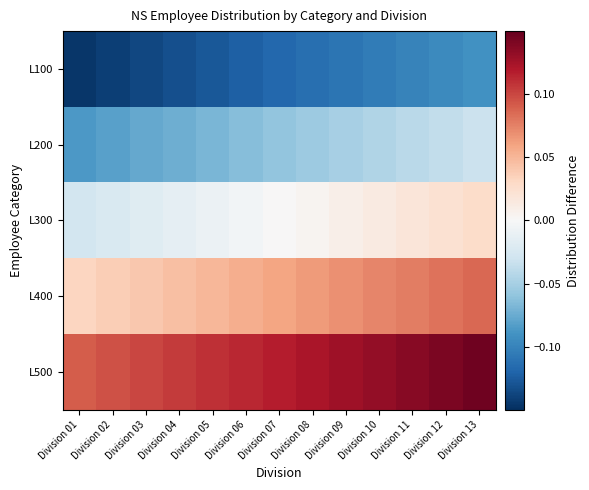

Which label corresponds to the smallest value in the chart?

Division 01